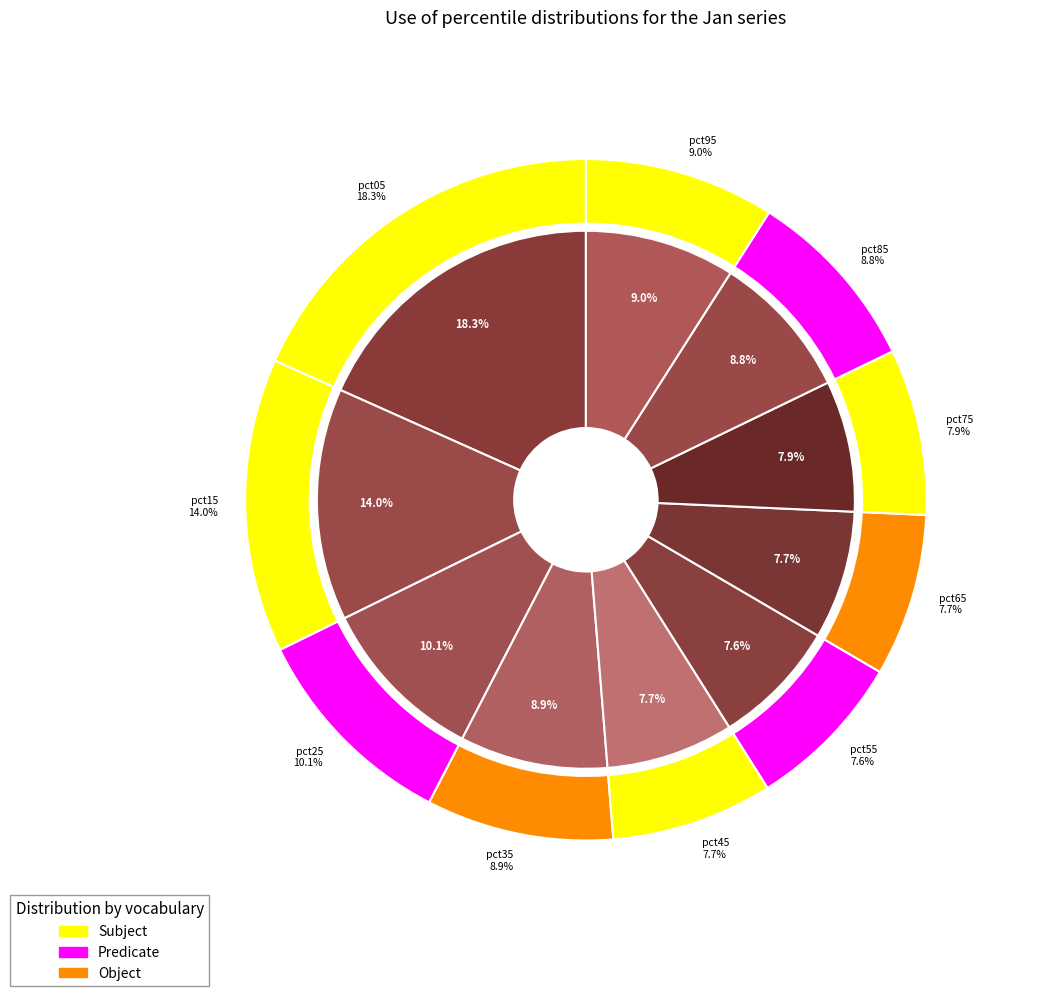

To the nearest percent, what is the combined percentage of pct65 and pct45?

15%